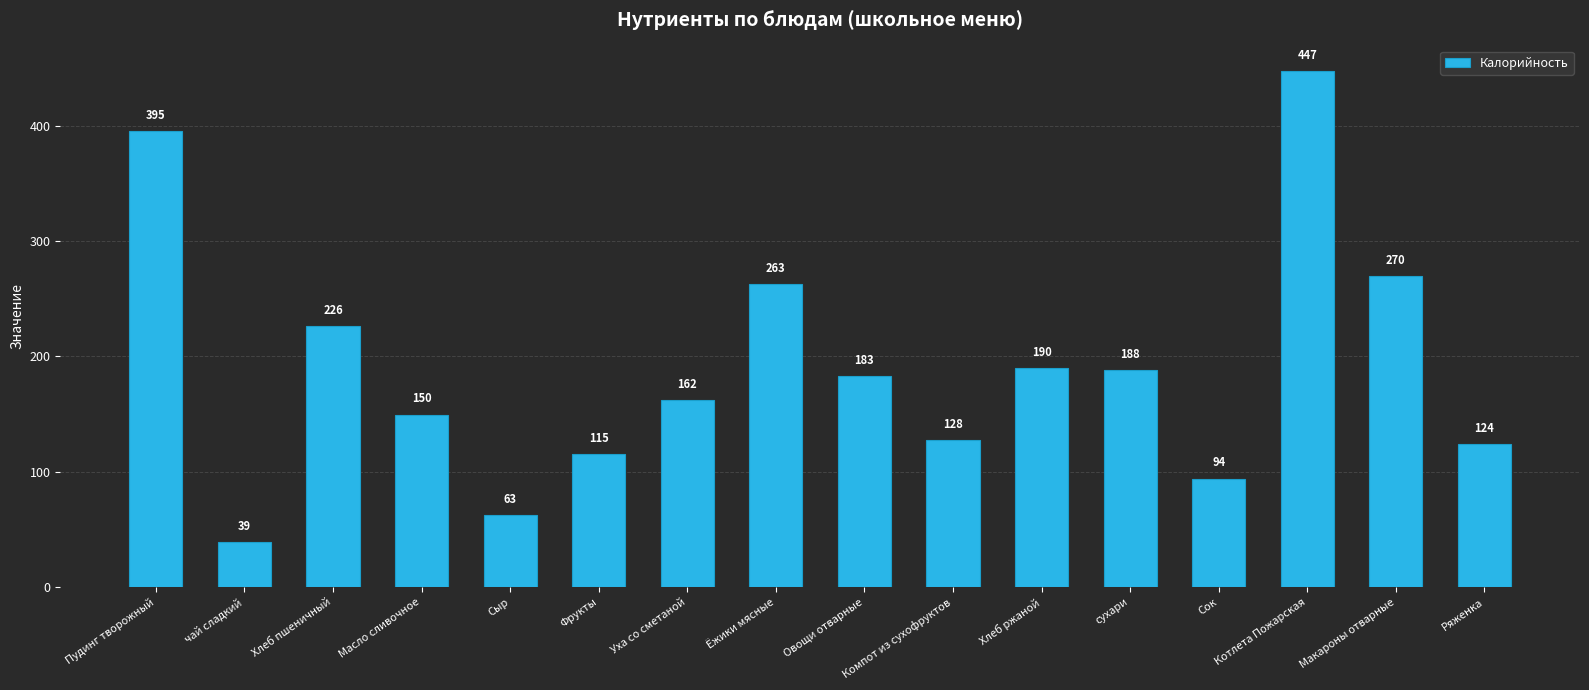

What is the sum of the values at Хлеб пшеничный and Овощи отварные?

409.2